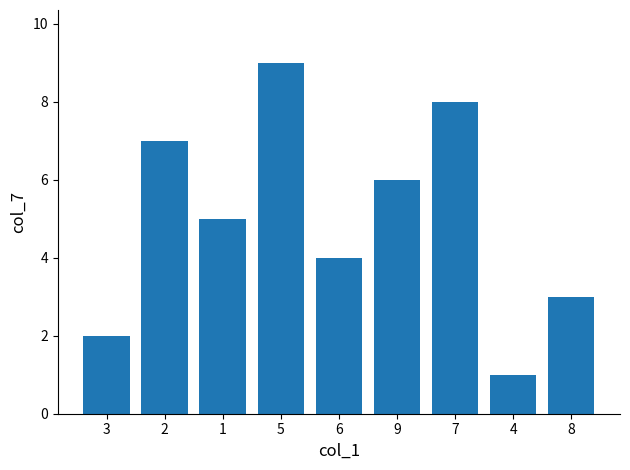

What is the maximum value shown in the chart?

9